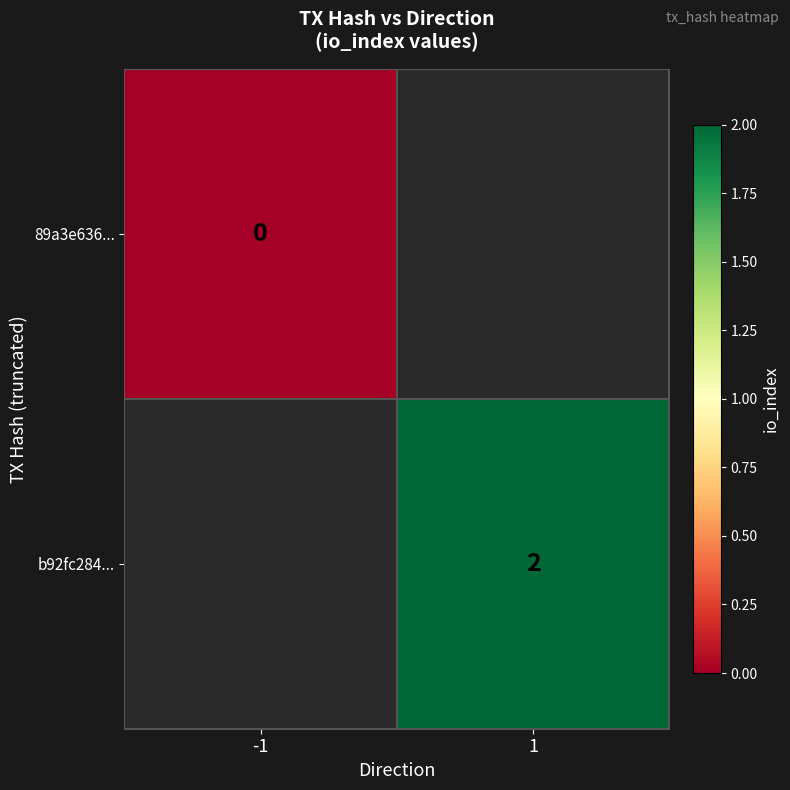

Is the value of 89a3e636... at -1 greater than the value of b92fc284... at 1?

No